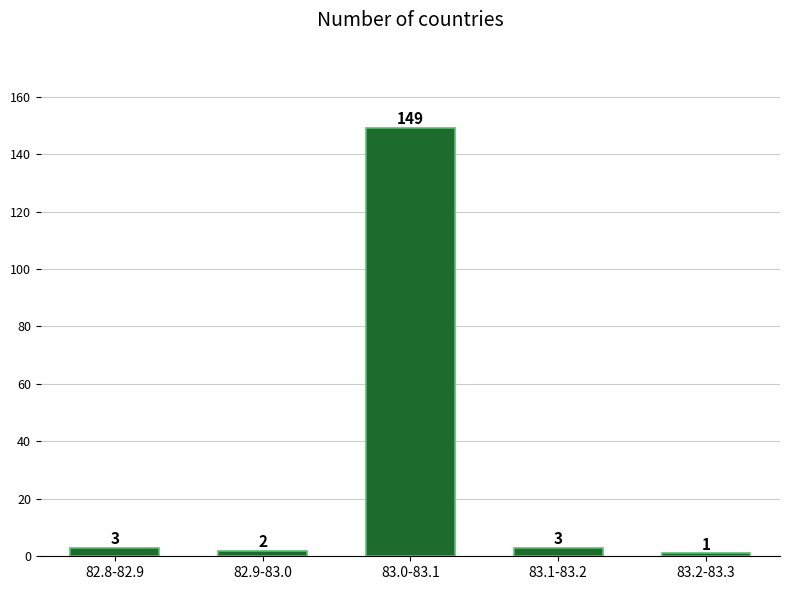

Reading right to left, list all the values displayed in this chart.

1	3	149	2	3